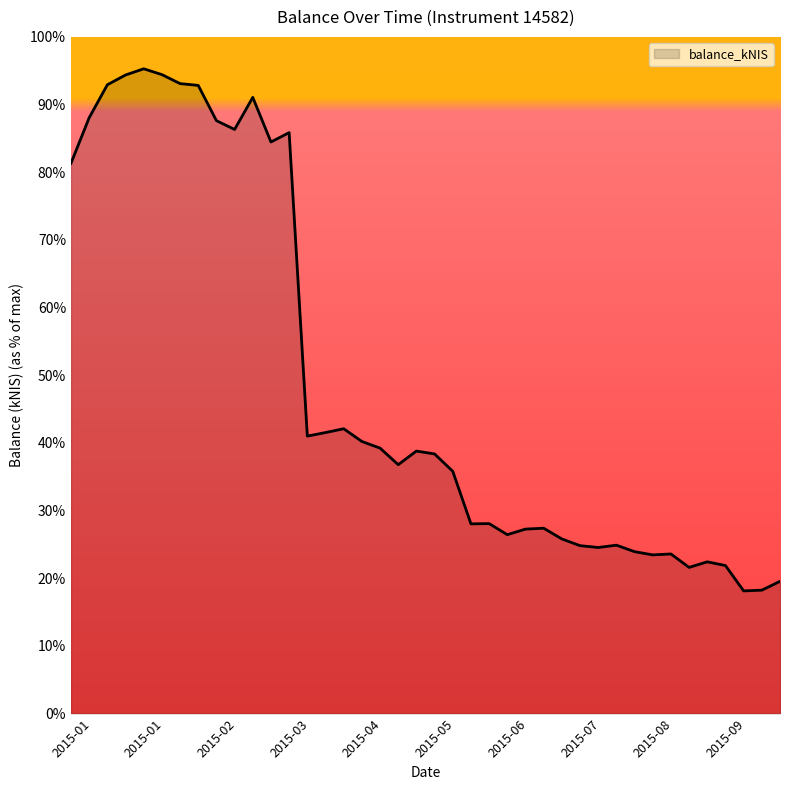

What is the maximum value shown in the chart?

95.3